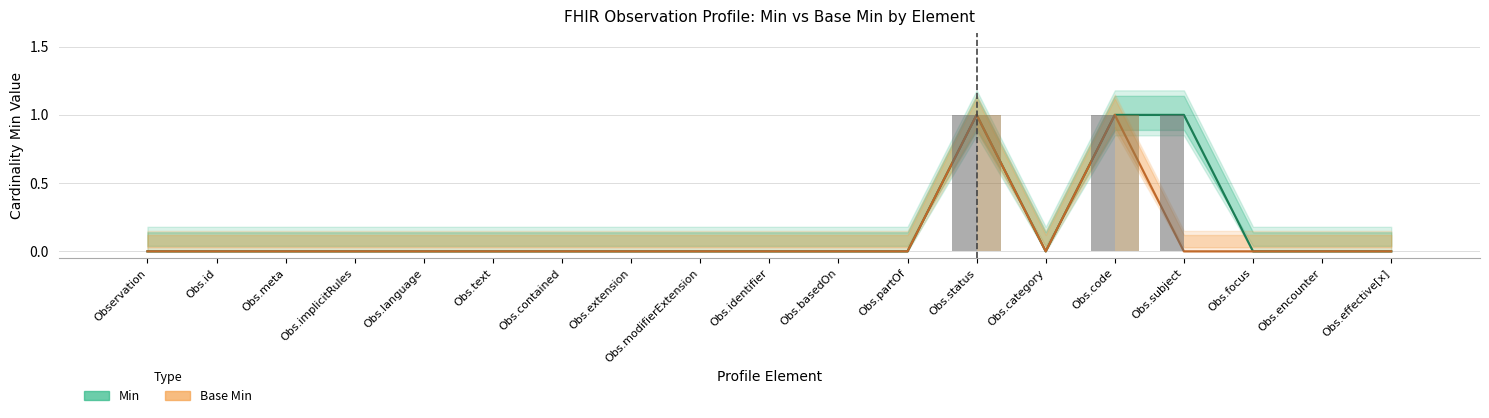

What position from the left is Obs.effective[x]?

19